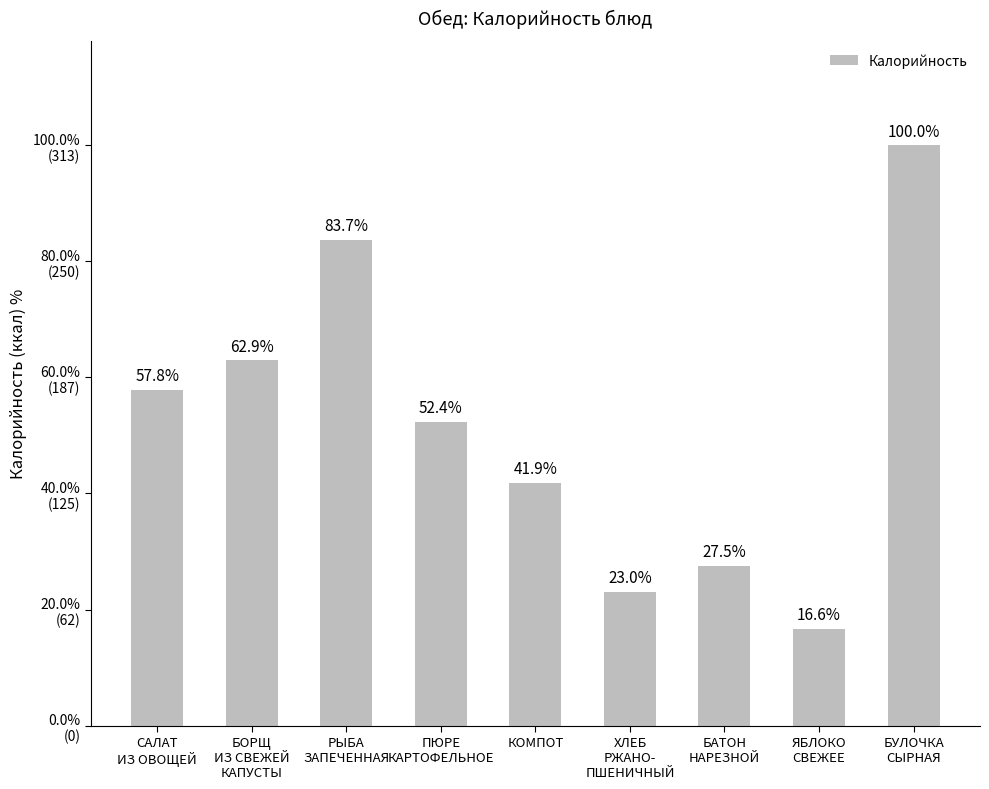

Reading right to left, extract all data points from this chart.

313	52	86	72	131	164	262	197	181